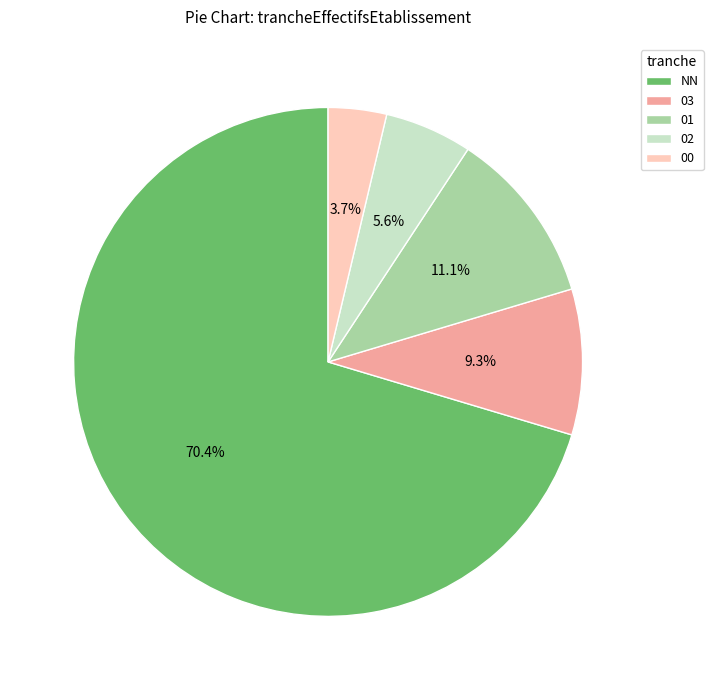

Which slice is the largest?

NN